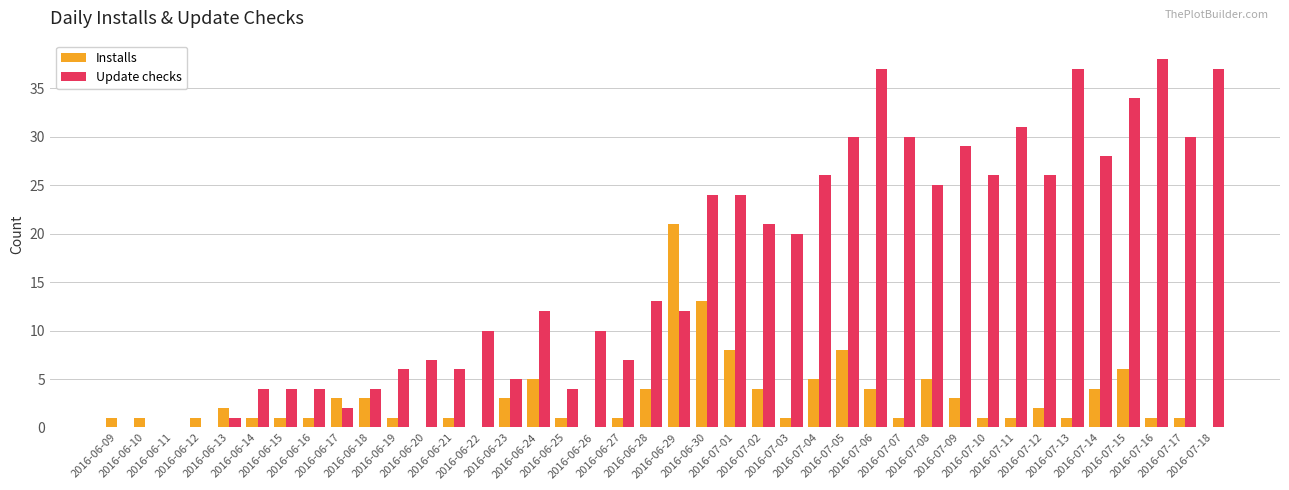

What are all the series names shown in the legend?

Installs, Update checks